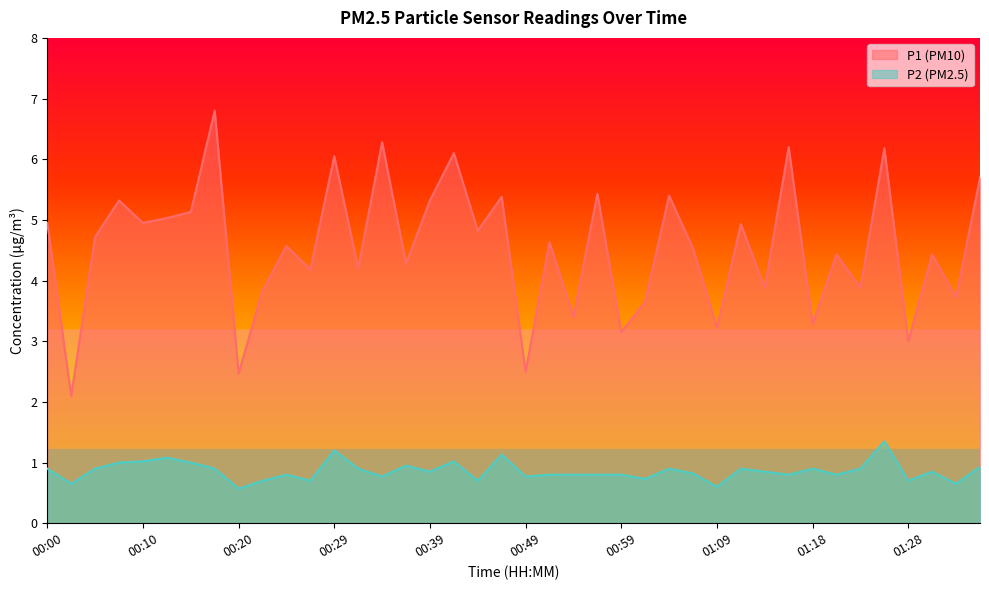

What value does the P1 series have at 00:17?

6.8